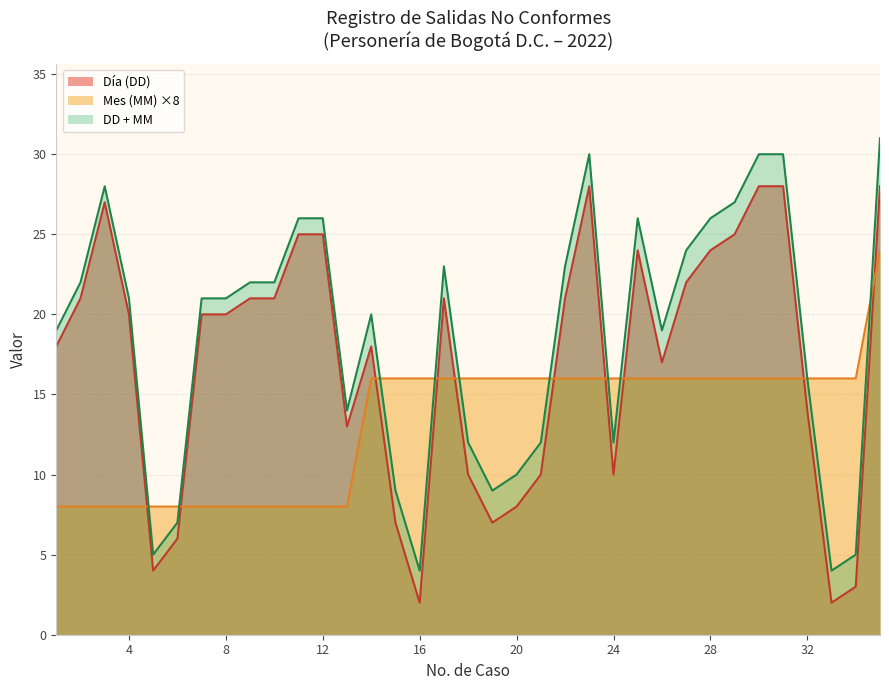

True or false: Febrero has a value of 43 at 28.

False